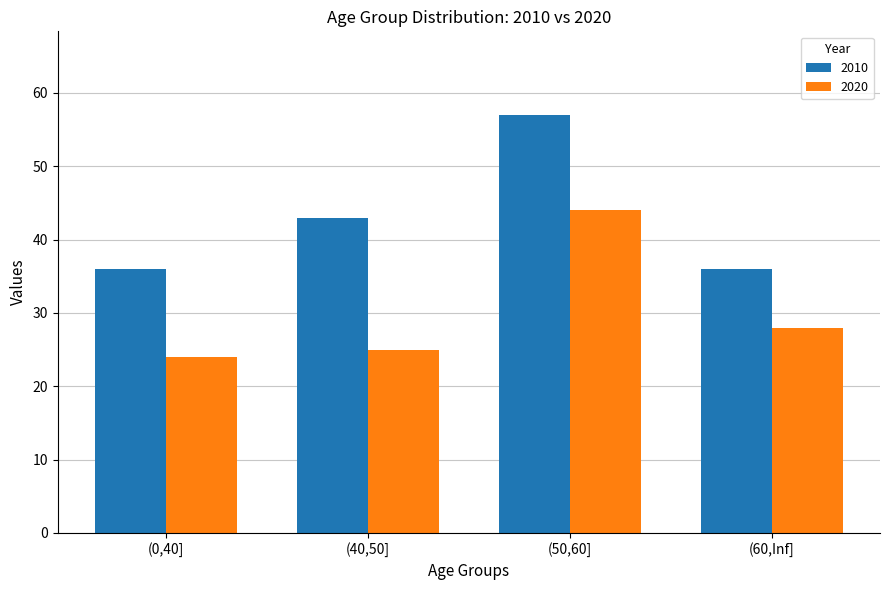

Which series has the widest spread of values?

2010